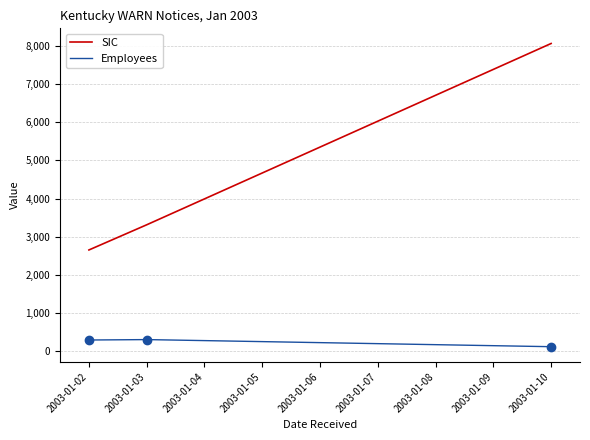

What are all the series names shown in the legend?

SIC, Employees